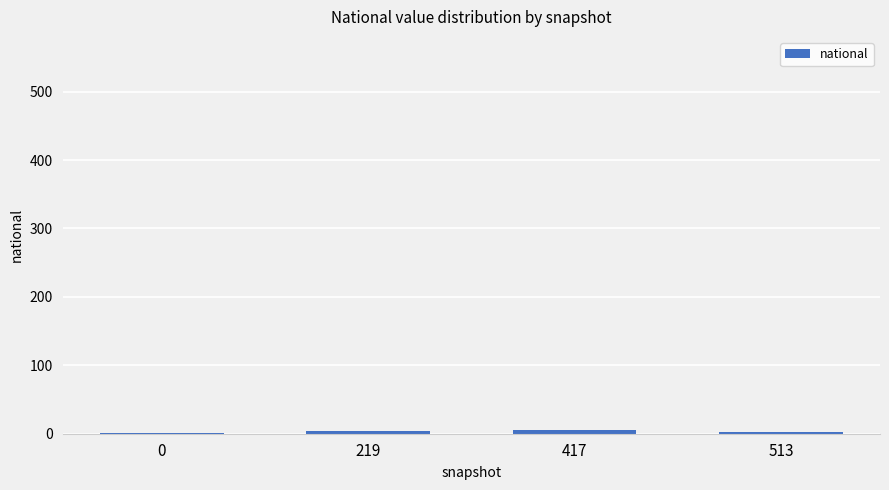

True or false: the data shows 5 at 417.

True